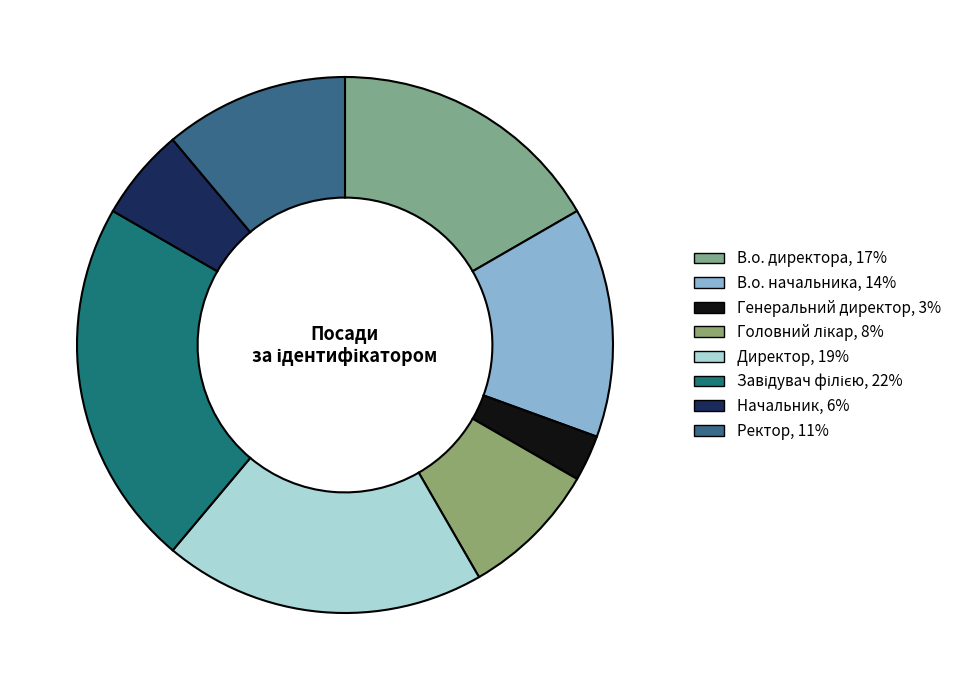

Between Завідувач філією and Головний лікар, which is larger?

Завідувач філією